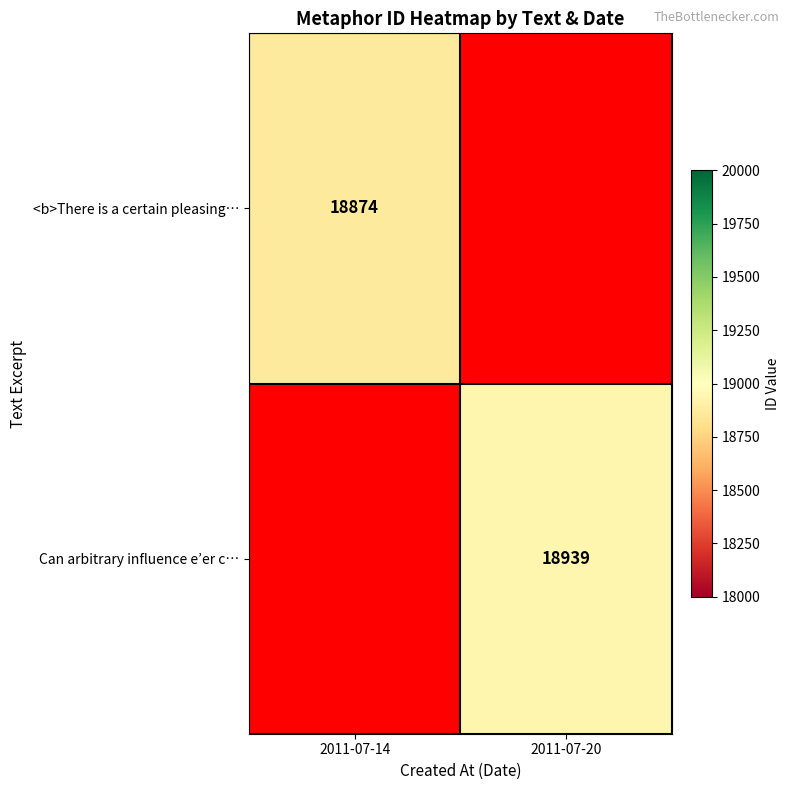

Is it true that Can arbitrary influence e’er c… equals 4834 at 2011-07-20?

False